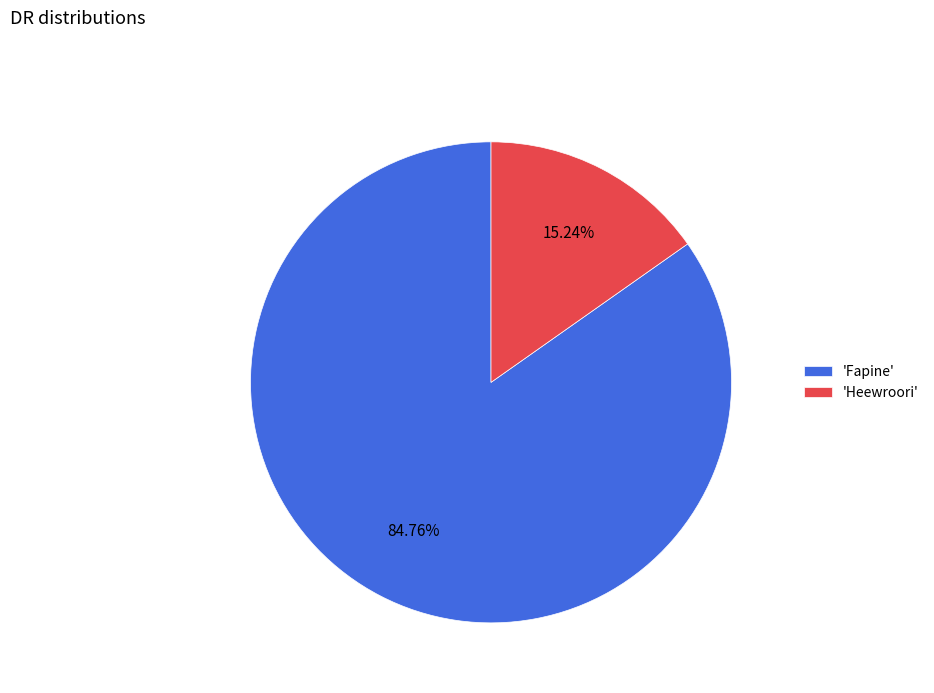

Count the number of slices in the pie.

2